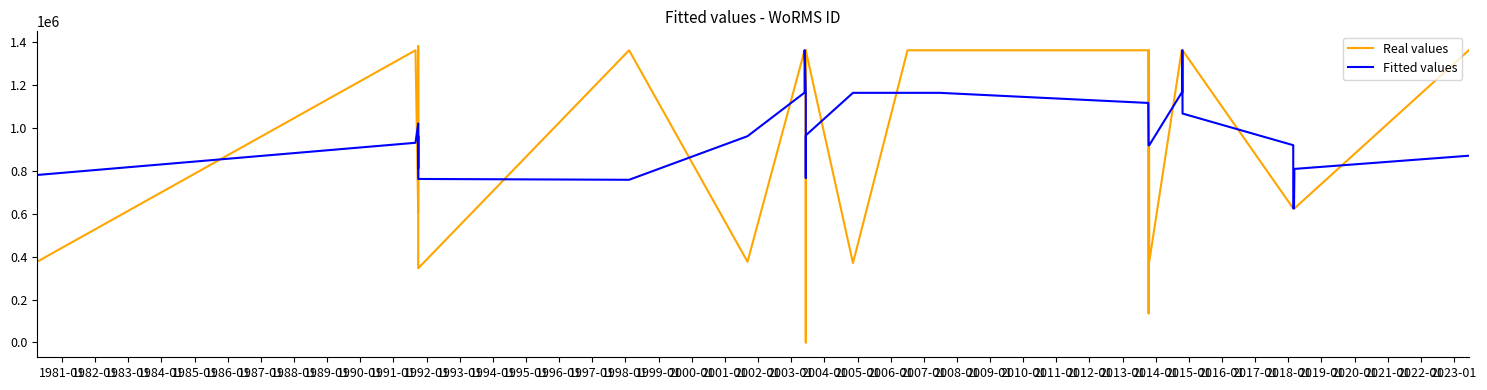

Does the chart have visible grid lines?

No